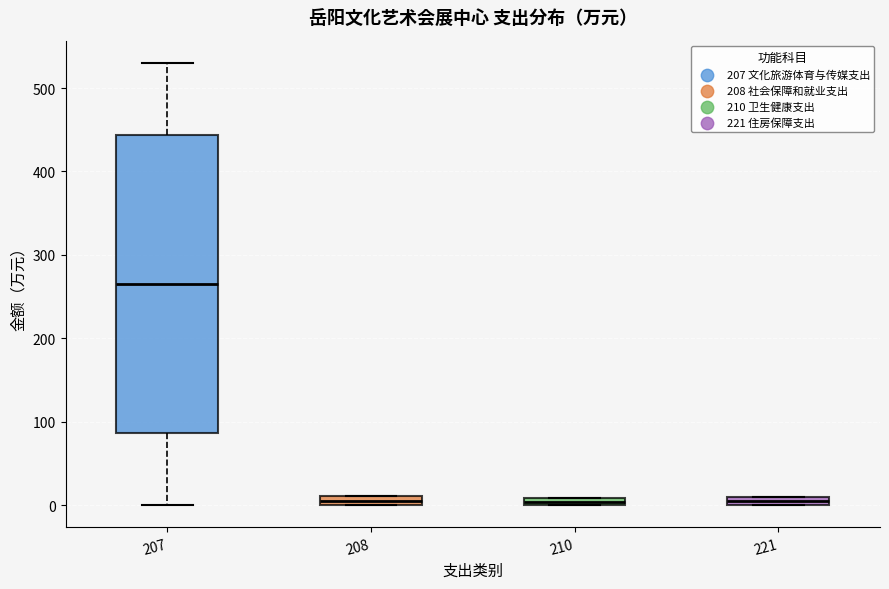

Where does the lower whisker of the box at x = 207 end on the y-axis? The values are not printed on the chart, so give them approximately, as read against the axis.

0